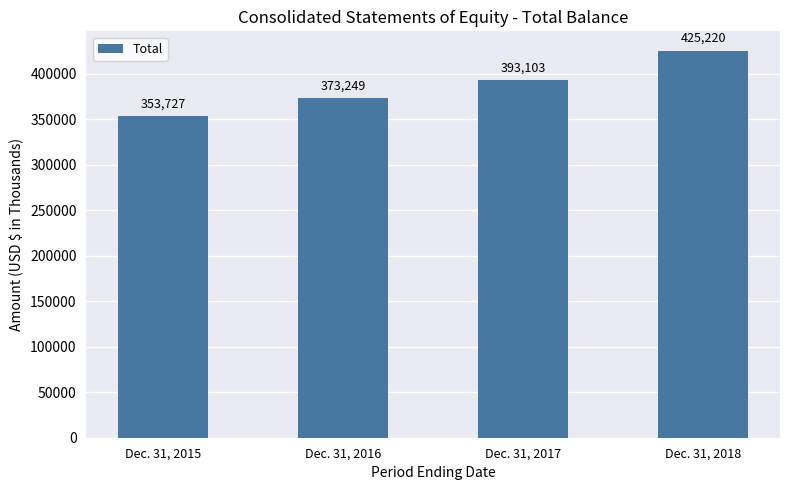

How many values are between 373249 and 425220?

3